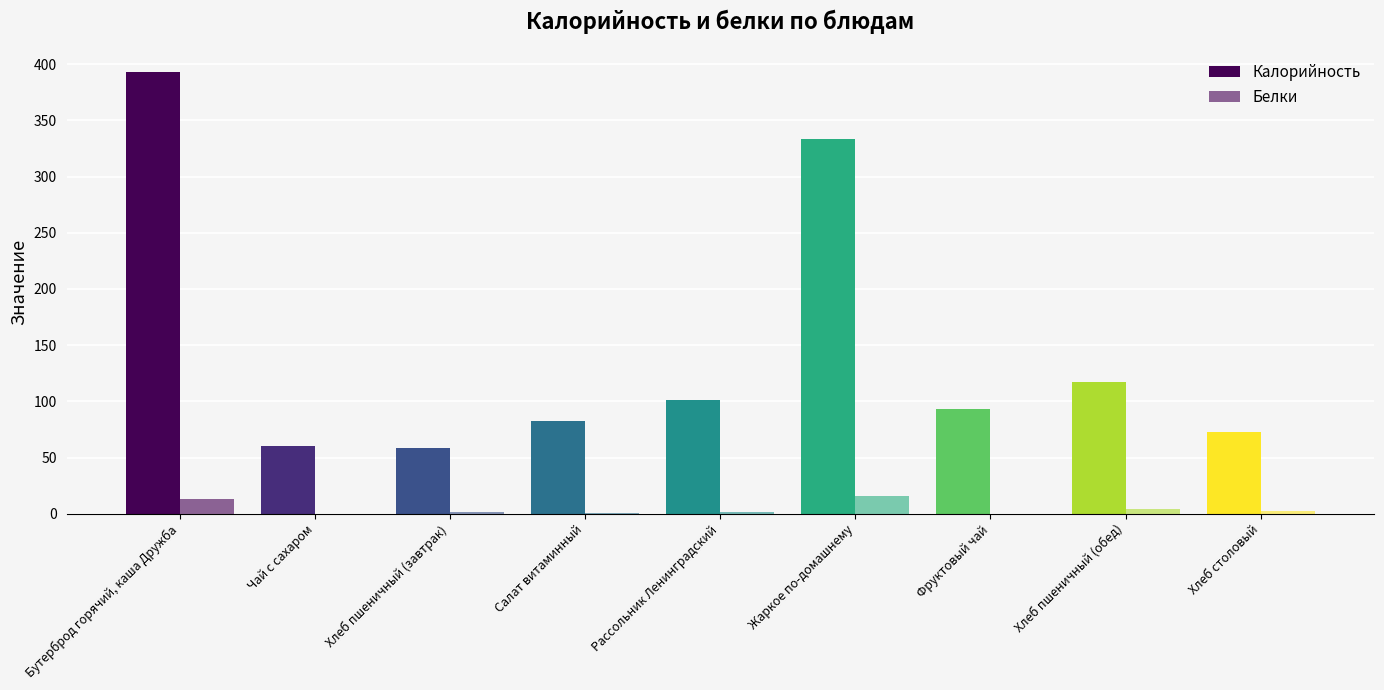

Are the bars grouped side by side (vs. stacked)?

Yes